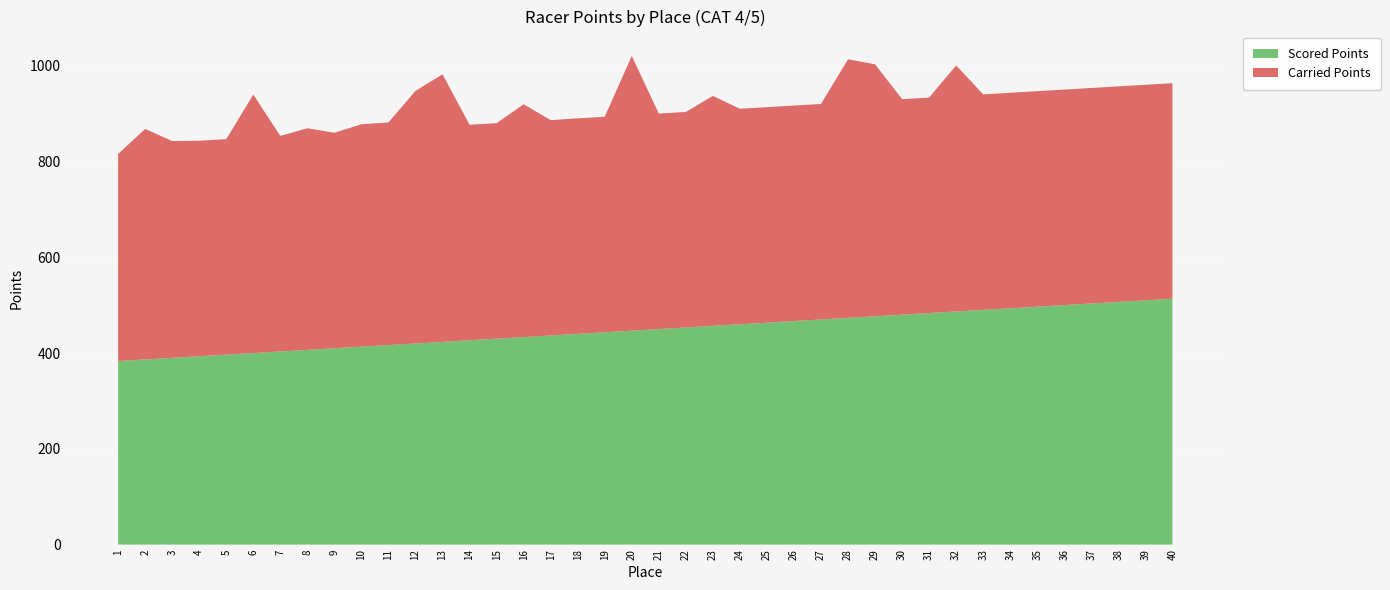

Reading left to right, what are all the values shown in this chart?

Scored Points: 1=383.2	2=386.6	3=389.9	4=393.3	5=396.6	6=399.9	7=403.3	8=406.6	9=409.9	10=413.3	11=416.6	12=420.0	13=423.3	14=426.6	15=430.0	16=433.3	17=436.6	18=440.0	19=443.3	20=446.7	21=450.0	22=453.3	23=456.7	24=460.0	25=463.4	26=466.7	27=470.0	28=473.4	29=476.7	30=480.0	31=483.4	32=486.7	33=490.1	34=493.4	35=496.7	36=500.1	37=503.4	38=506.7	39=510.1	40=513.4
Carried Points: 1=432.4	2=481.4	3=452.6	4=450.0	5=450.0	6=539.6	7=450.0	8=462.7	9=450.0	10=464.3	11=464.9	12=527.3	13=558.6	14=450.0	15=450.0	16=486.0	17=449.6	18=450.0	19=450.0	20=573.5	21=450.0	22=450.0	23=480.2	24=450.0	25=450.0	26=450.0	27=450.0	28=539.9	29=526.2	30=450.0	31=450.0	32=513.7	33=450.0	34=450.0	35=450.0	36=450.0	37=450.0	38=450.0	39=450.0	40=450.0